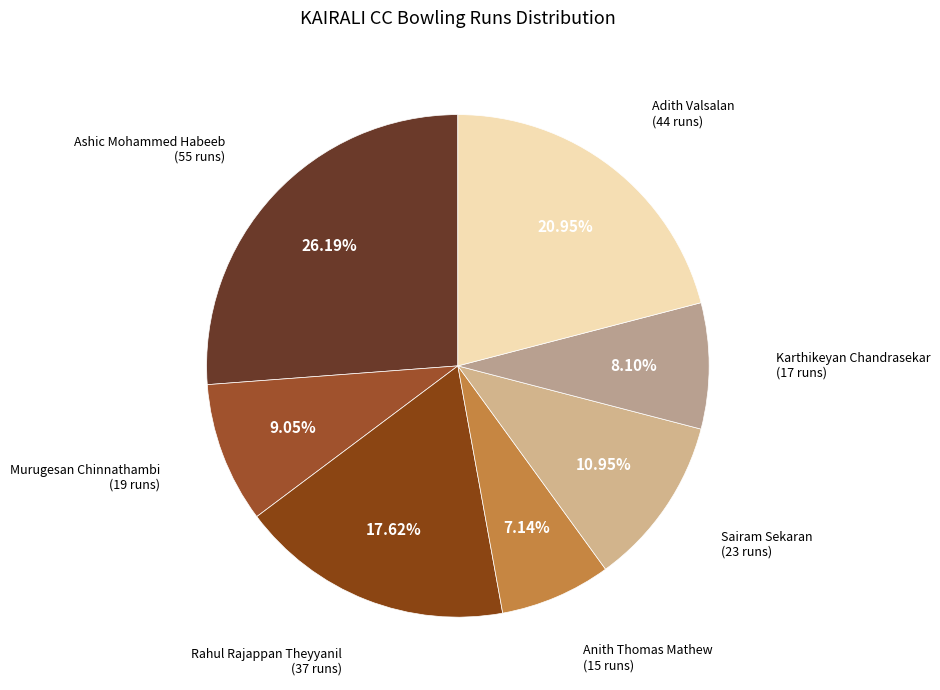

To the nearest percent, what is the average slice percentage?

14%